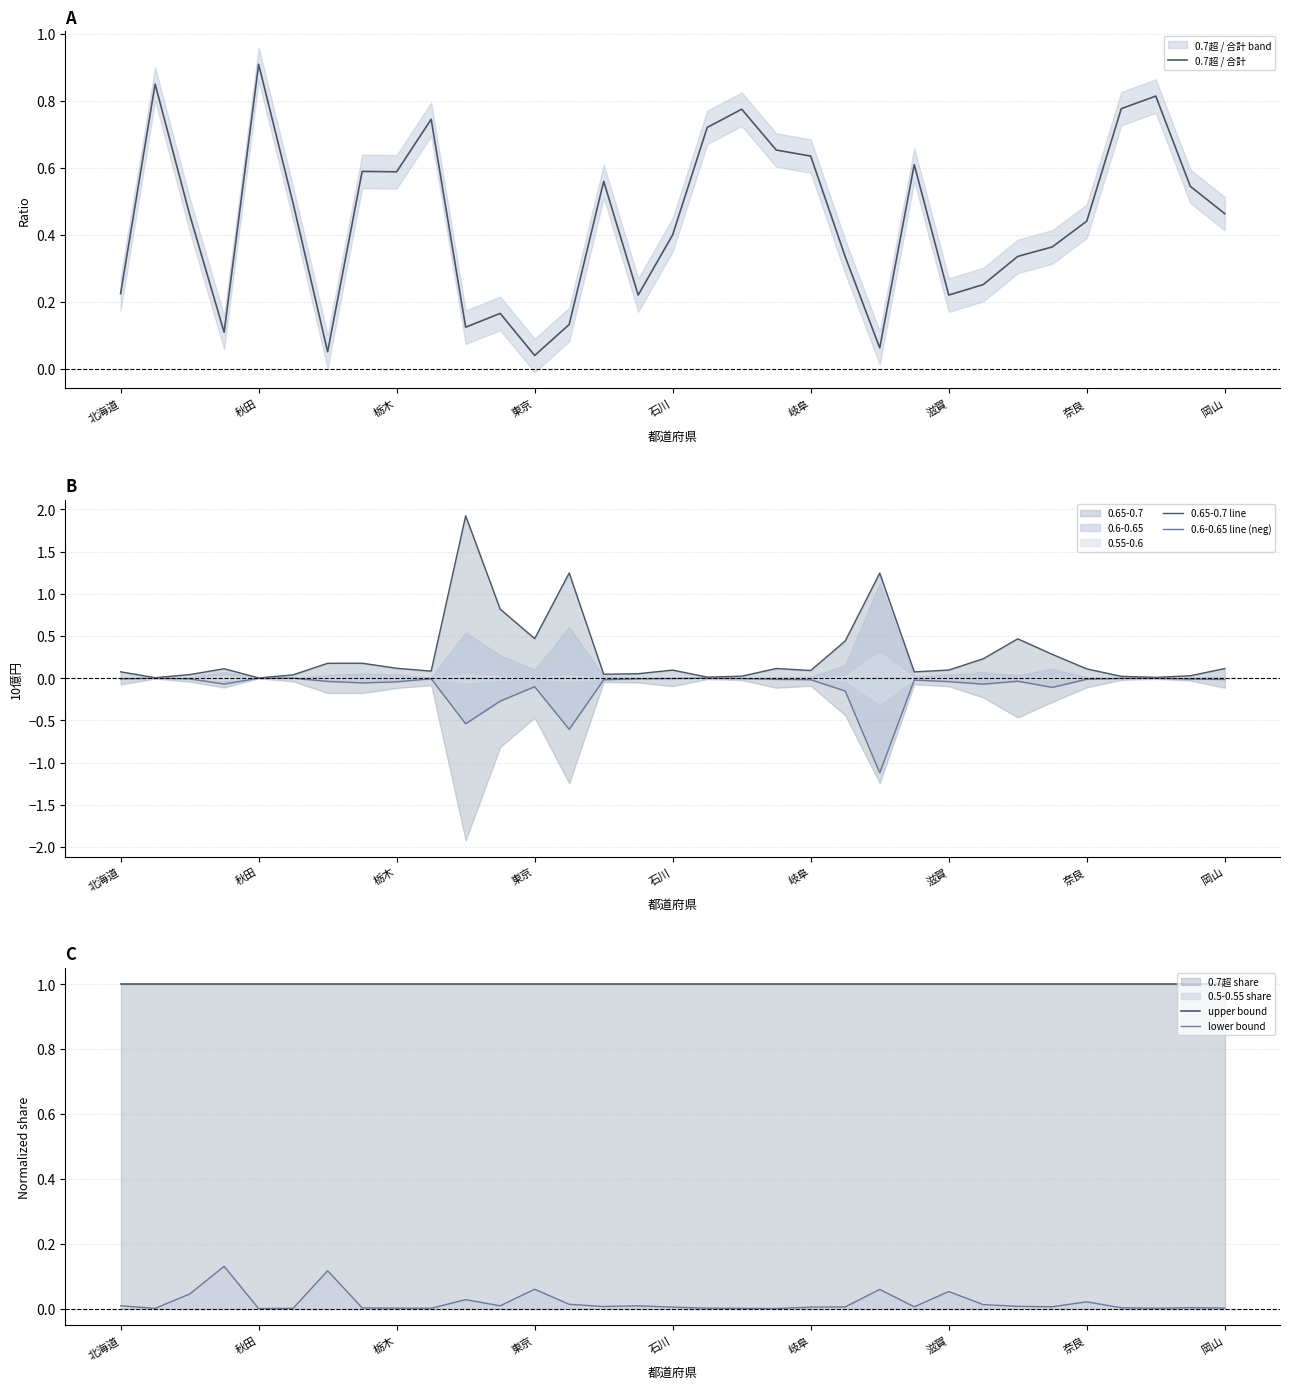

True or false: upper bound and lower bound cross at least once.

False